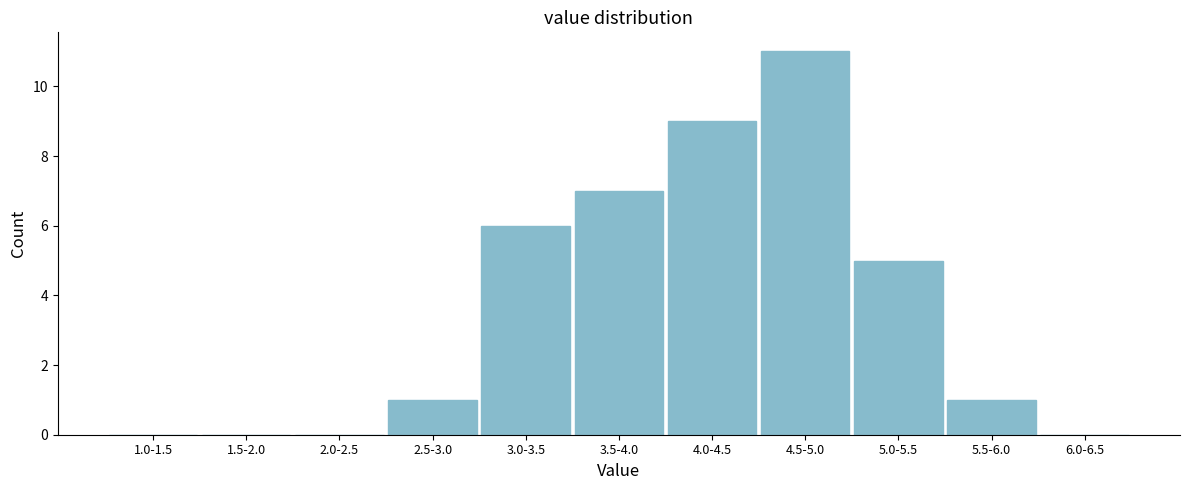

Reading right to left, extract all data points from this chart.

6.0-6.5=0	5.5-6.0=1	5.0-5.5=5	4.5-5.0=11	4.0-4.5=9	3.5-4.0=7	3.0-3.5=6	2.5-3.0=1	2.0-2.5=0	1.5-2.0=0	1.0-1.5=0